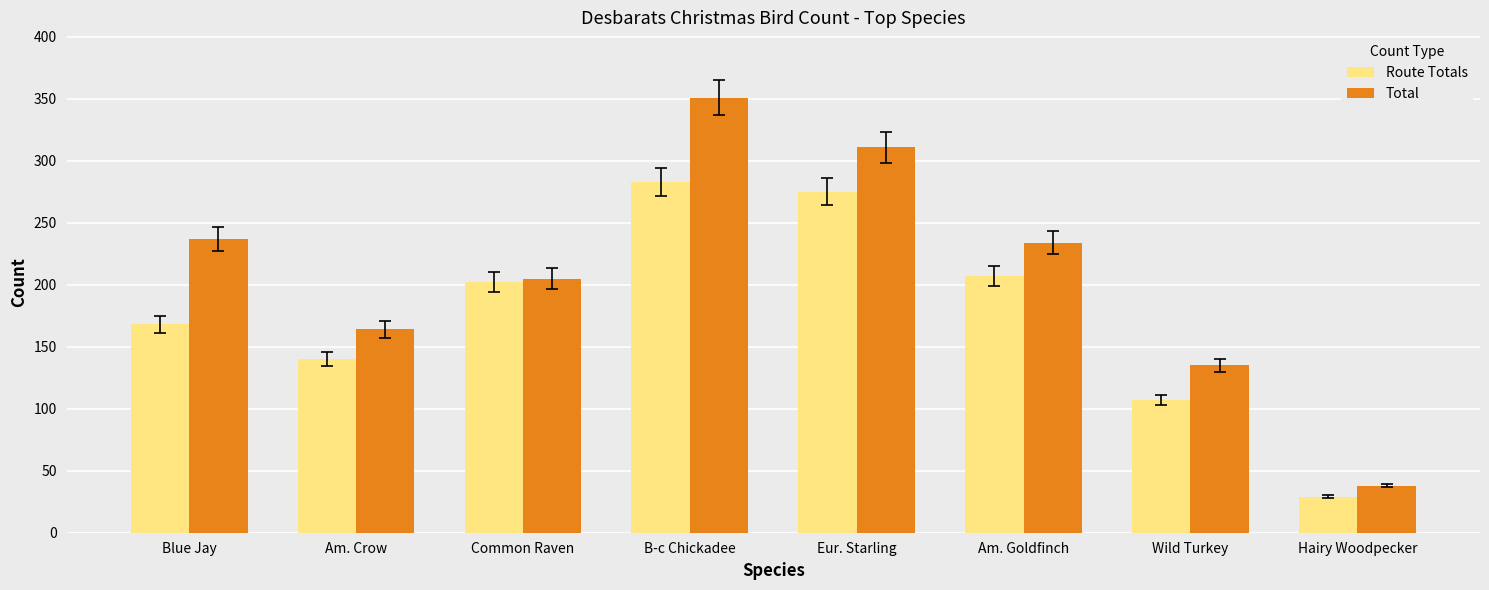

What is the sum of the Total values at Am. Crow and Am. Goldfinch?

398